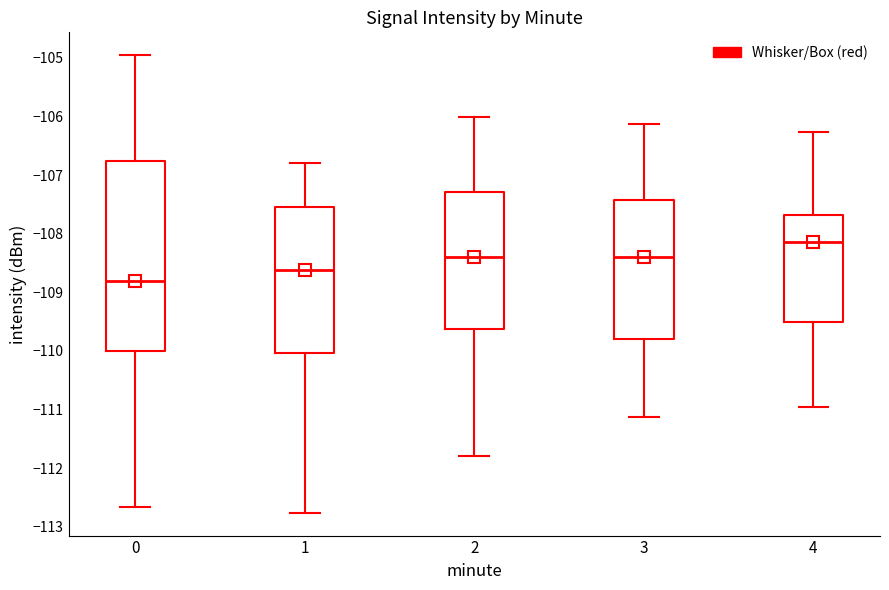

Where is the upper edge of the box at x = 4 on the y-axis? The values are not printed on the chart, so give them approximately, as read against the axis.

-107.7